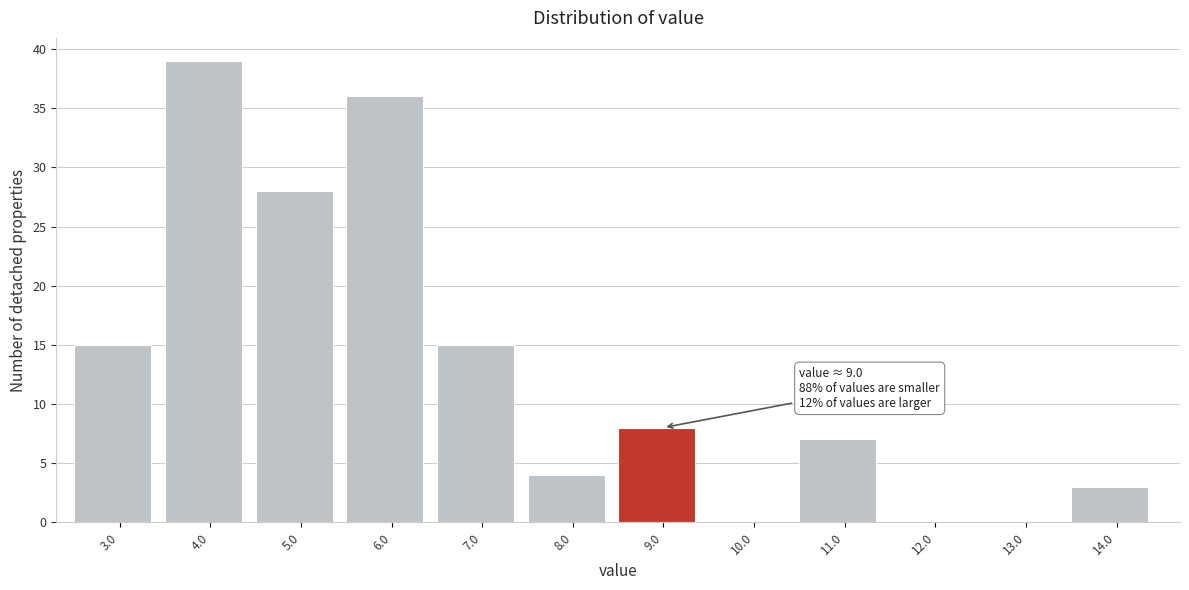

Reading left to right, transcribe all the data shown in this chart.

3.0=15	4.0=39	5.0=28	6.0=36	7.0=15	8.0=4	9.0=8	10.0=0	11.0=7	12.0=0	13.0=0	14.0=3